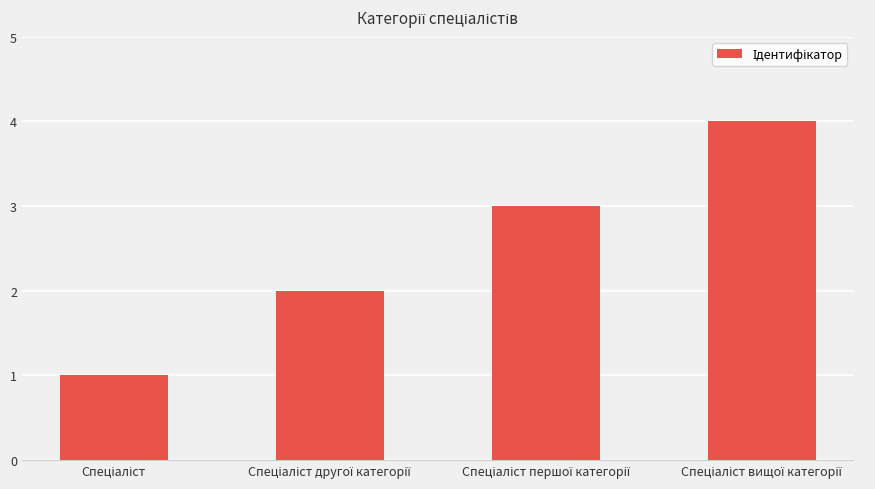

What is the sum of all values?

10